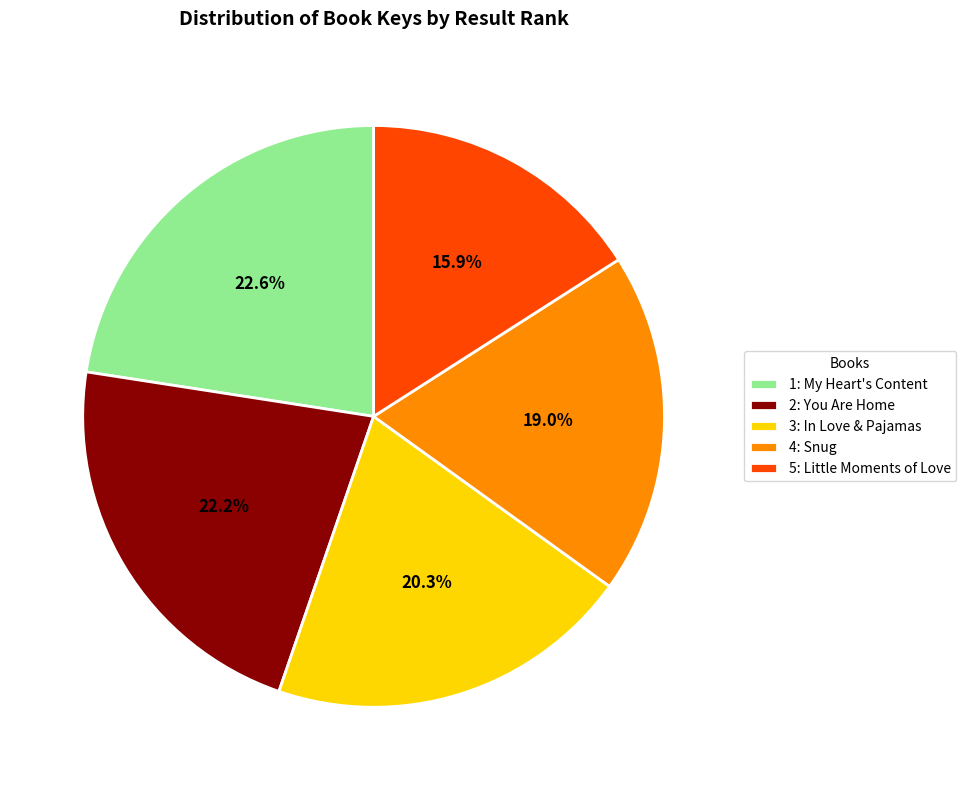

Does 4: Snug account for over 50% of the chart?

No